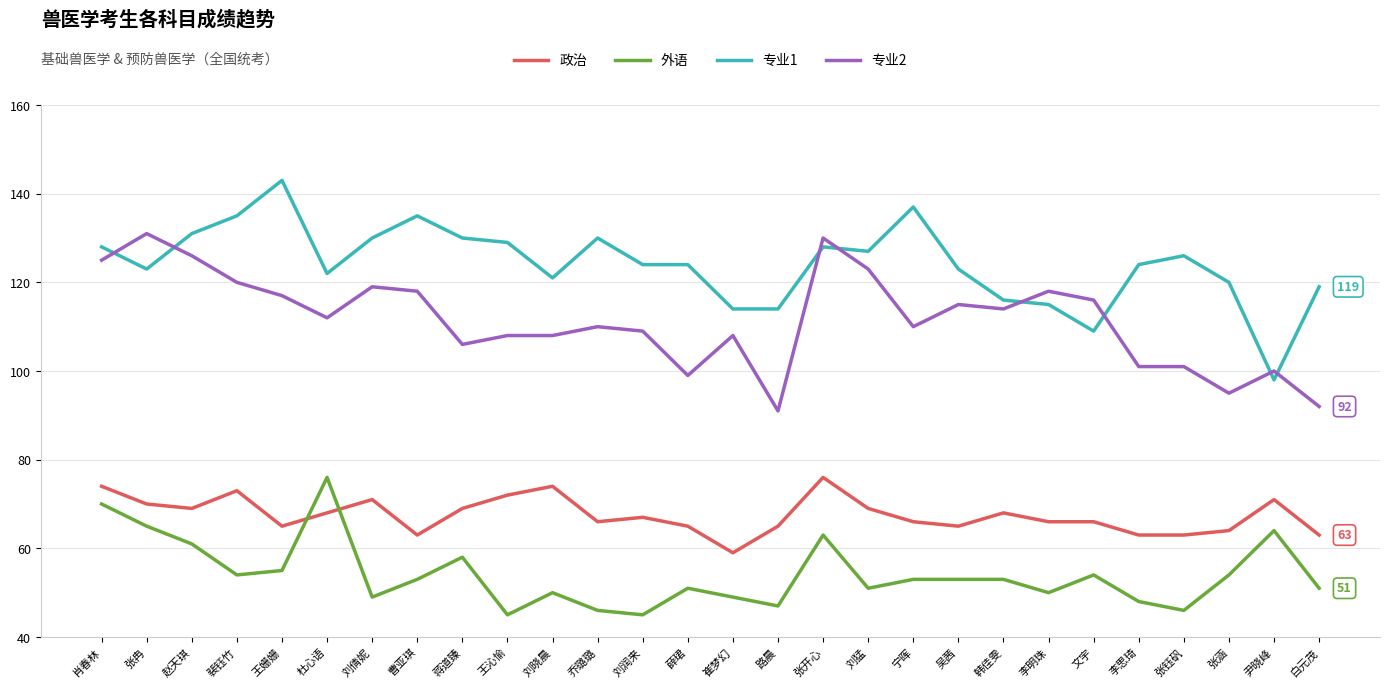

What is the average value of the 政治 series?

68